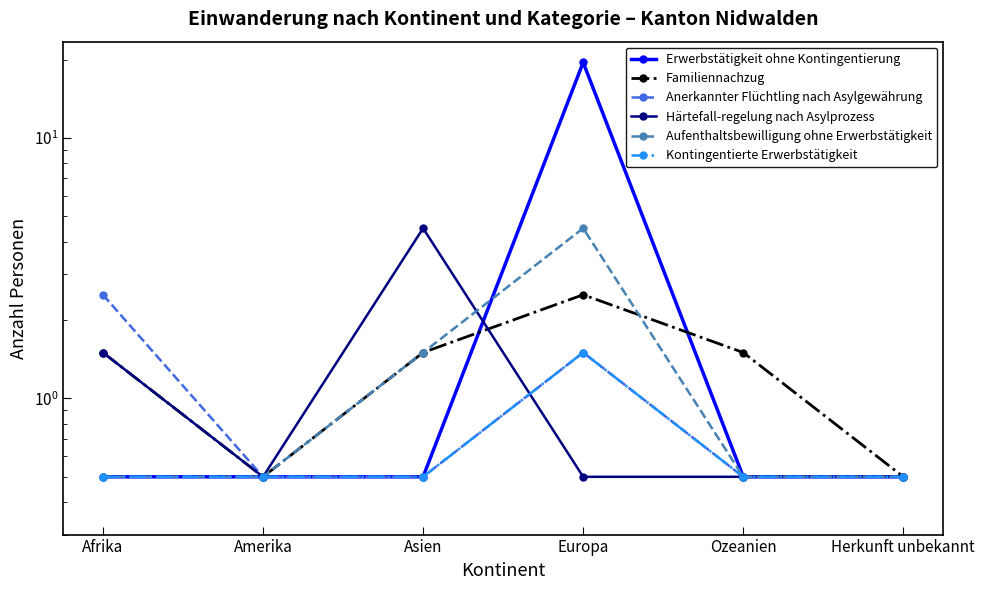

What is the label of the 1st point from the left?

Afrika